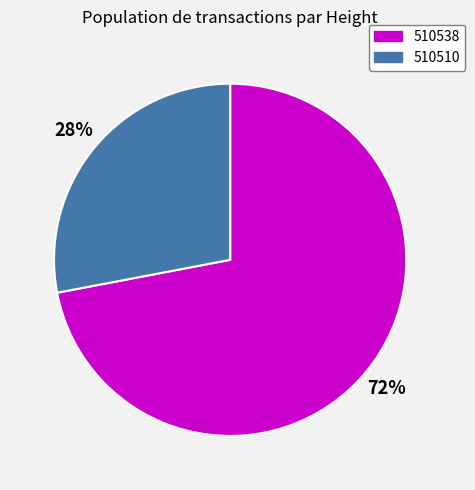

Which category has the smallest portion of the pie?

510510